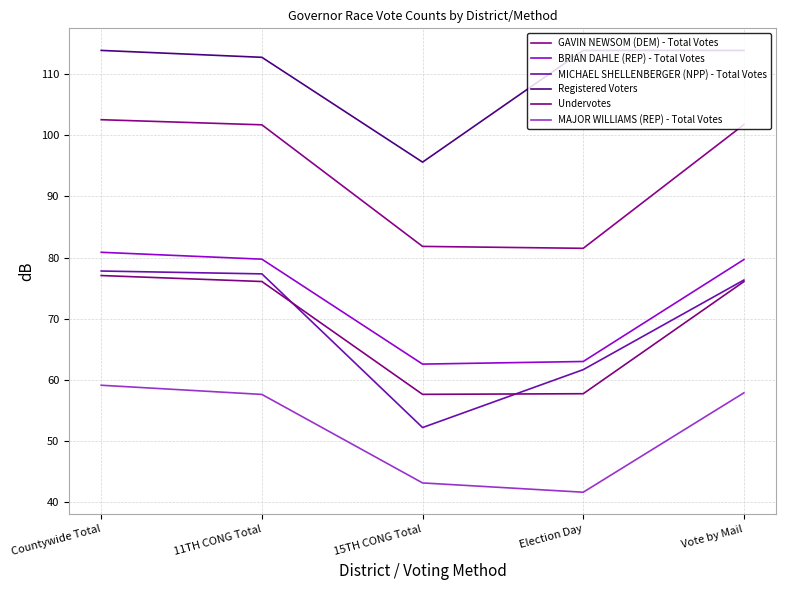

True or false: Undervotes and MAJOR WILLIAMS (REP) - Total Votes cross at least once.

False